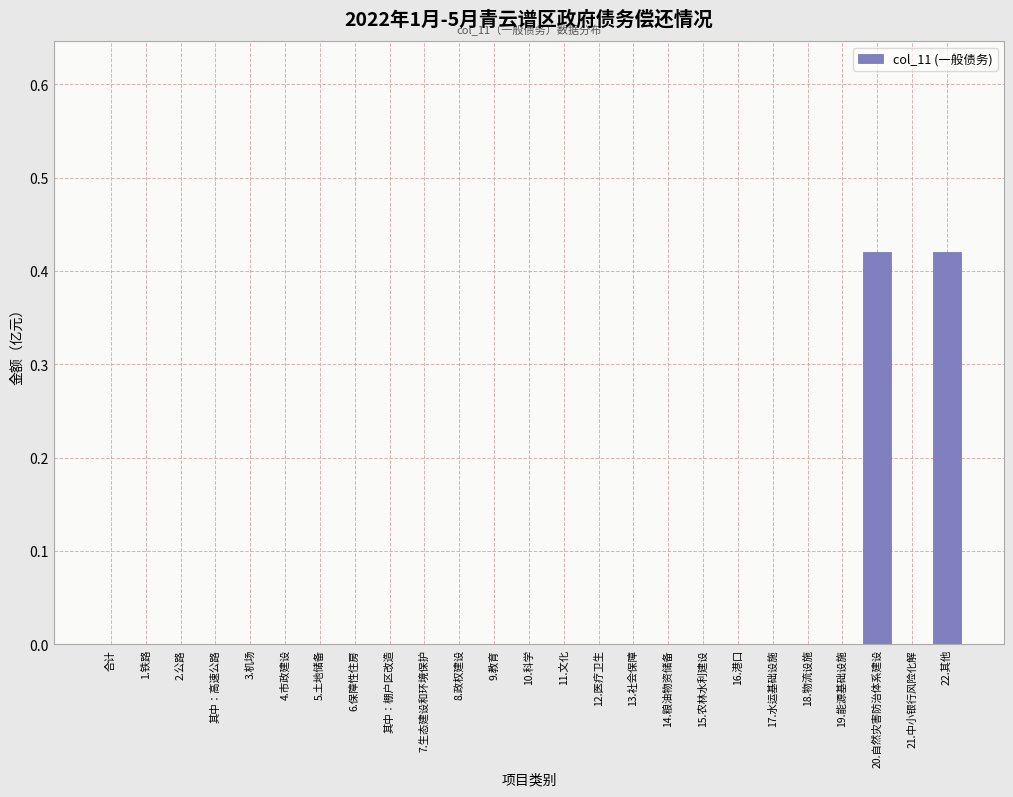

True or false: the data shows 0.0 at 14.粮油物资储备.

True